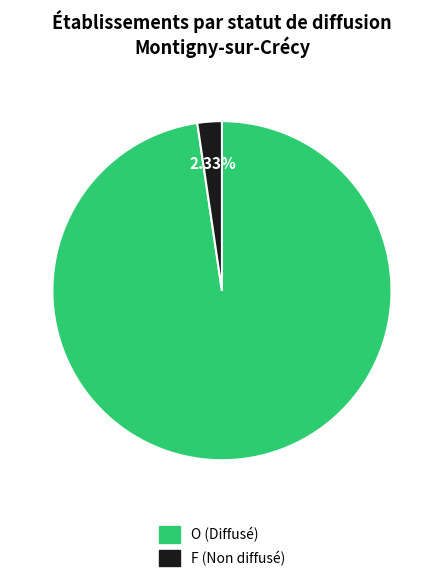

Is there a majority slice in this chart?

Yes